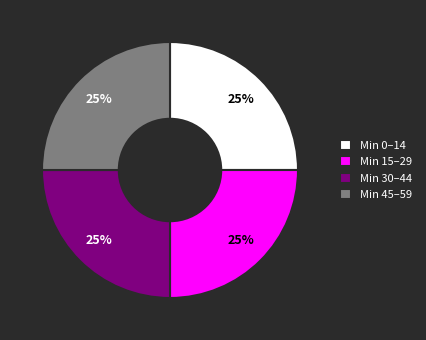

Does Min 15–29 account for over 50% of the chart?

No